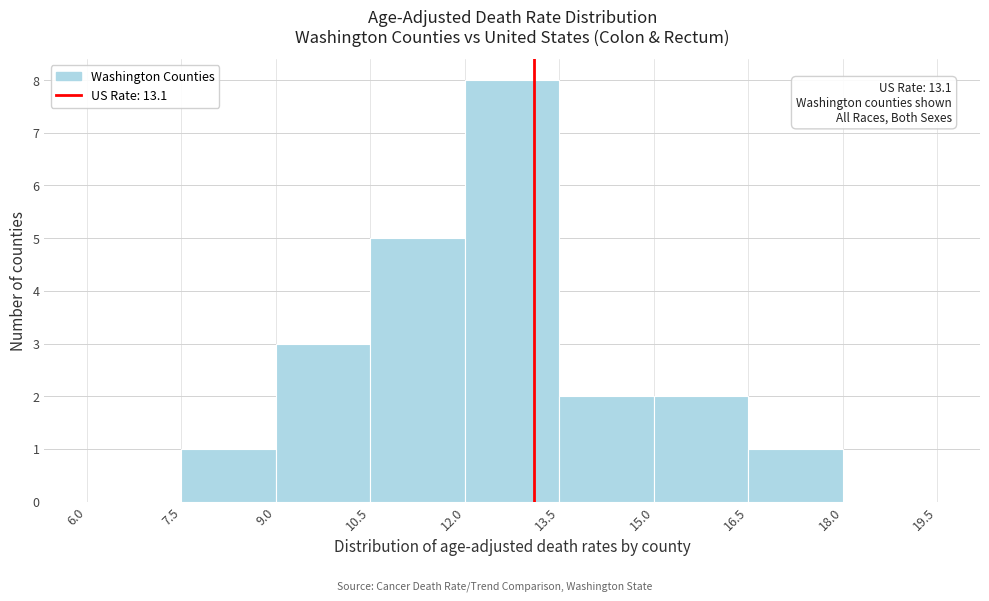

Over which range of the x-axis is the bar tallest?

12.0 to 13.5